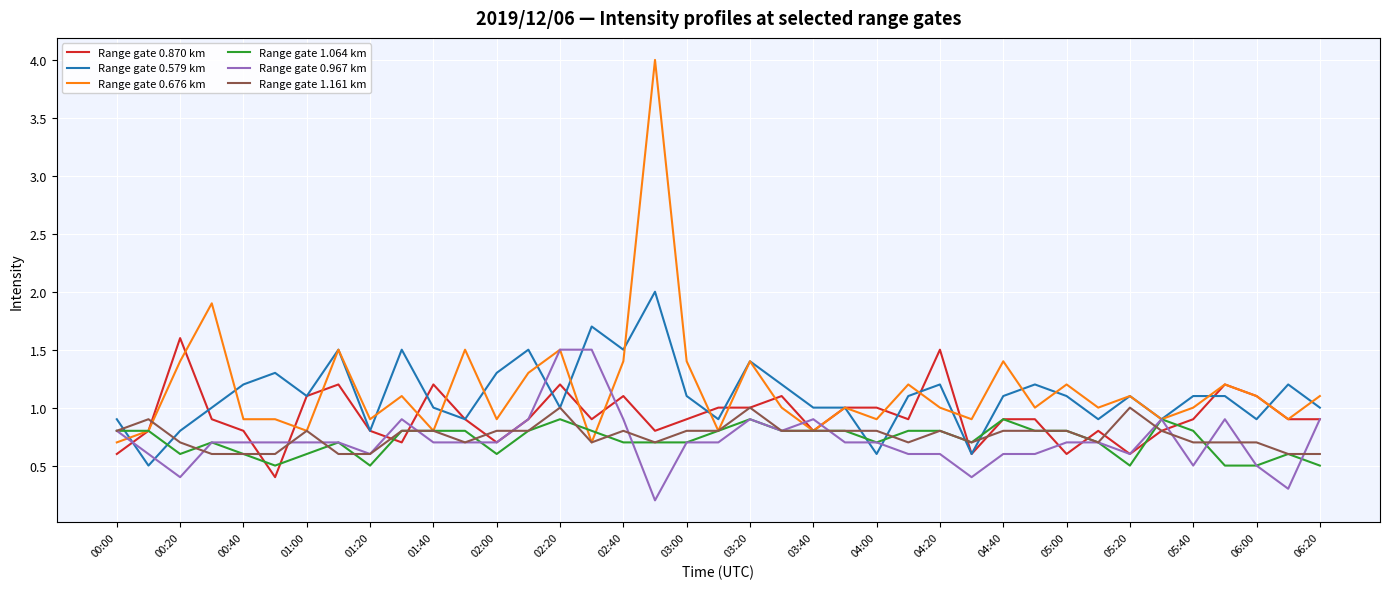

Which series has the widest spread of values?

Range gate 0.676 km